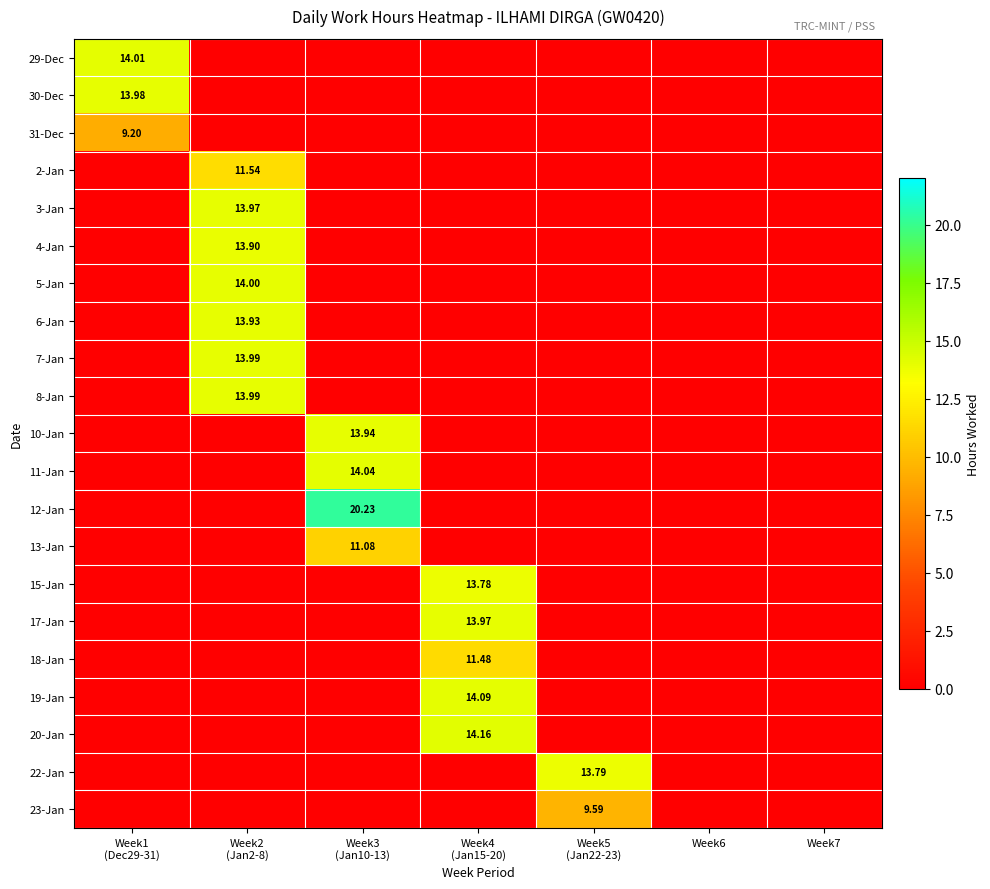

What is the difference between the 12-Jan values at Week1 (Dec29-31) and Week3 (Jan10-13)?

20.2